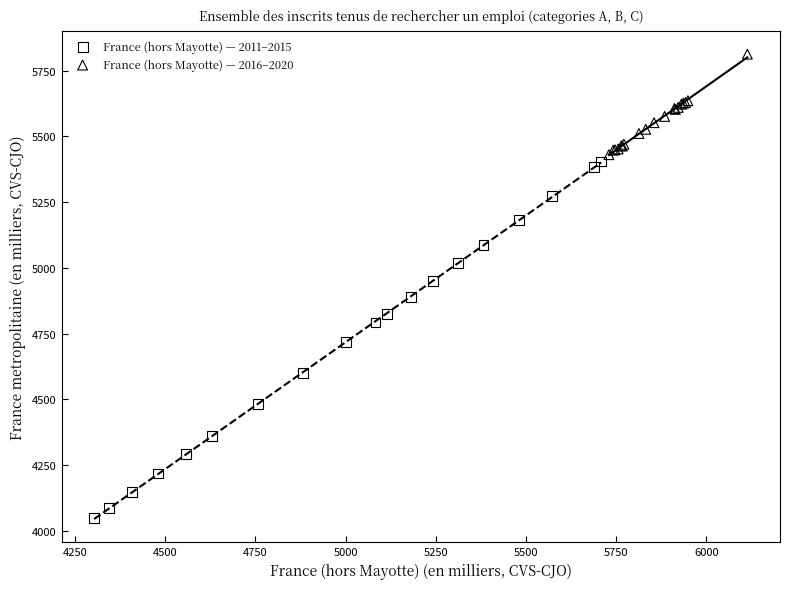

Which series contains the highest Y value?

France (hors Mayotte) — 2016–2020